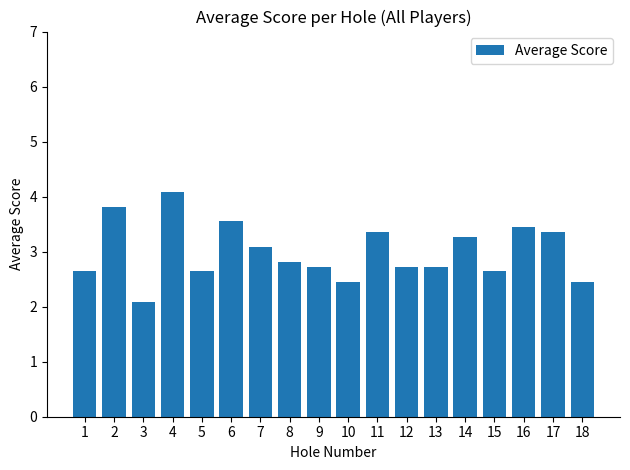

What is the average value?

3.0